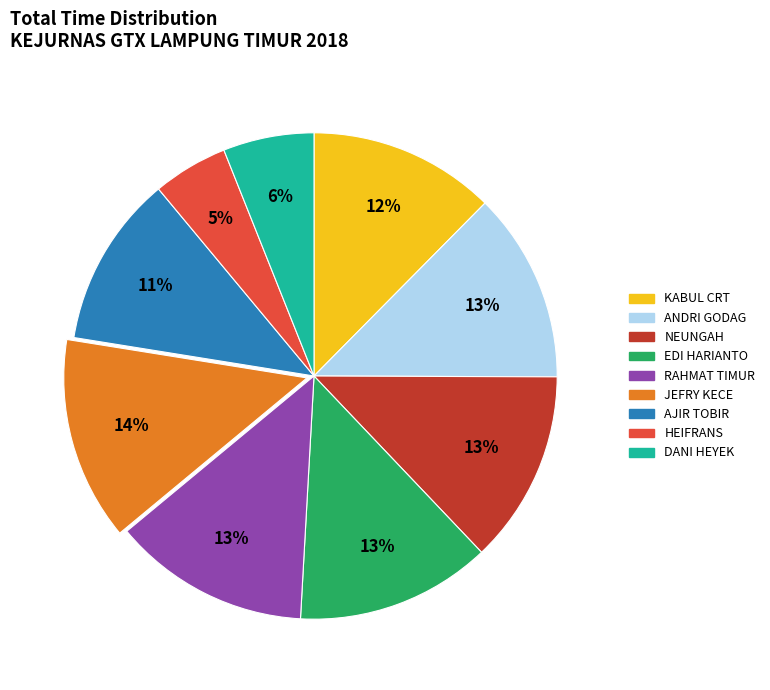

Does any single category account for the majority?

No